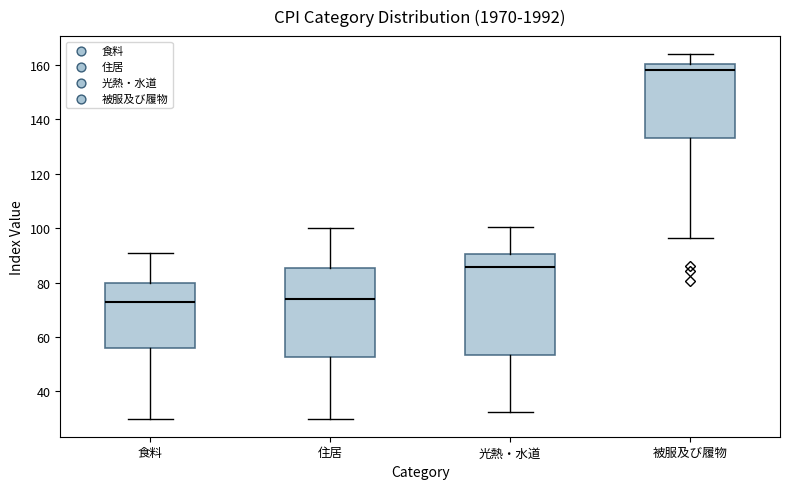

Where is the upper edge of the box for 光熱・水道 on the y-axis? The values are not printed on the chart, so give them approximately, as read against the axis.

90